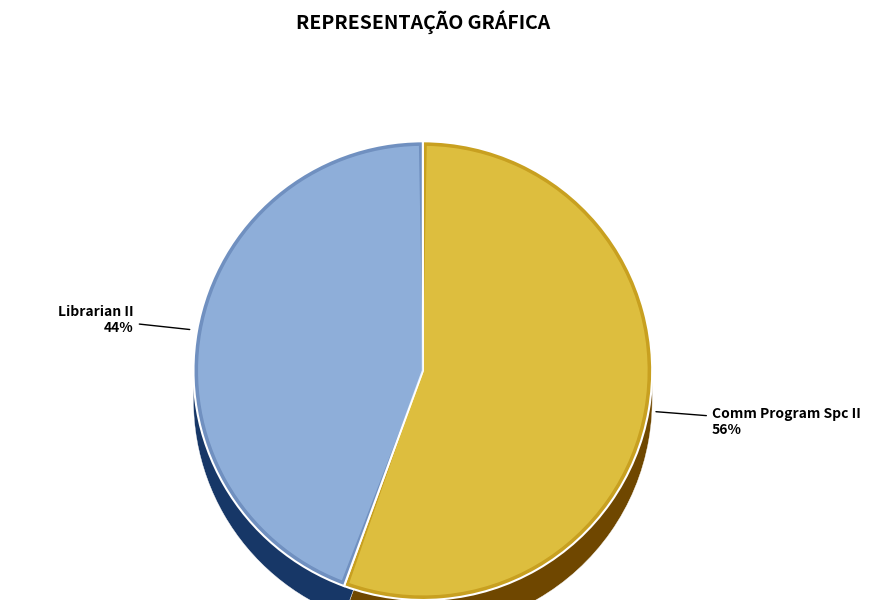

Is it true that Comm Program Spc II is 45% of the pie?

False